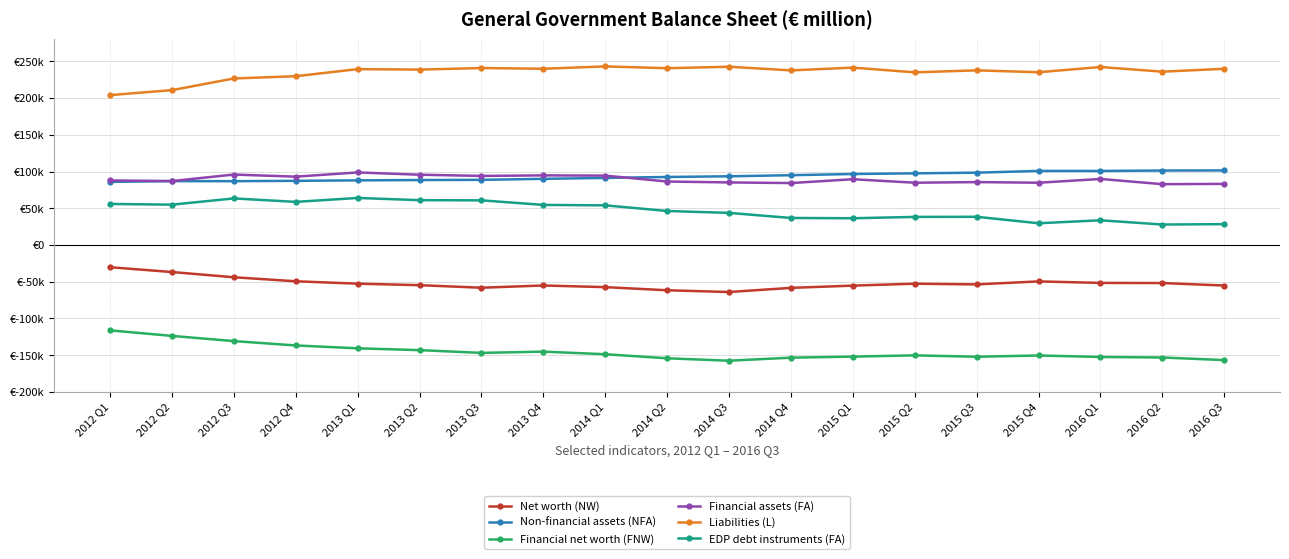

What are all the series names shown in the legend?

Net worth (NW), Non-financial assets (NFA), Financial net worth (FNW), Financial assets (FA), Liabilities (L), EDP debt instruments (FA)